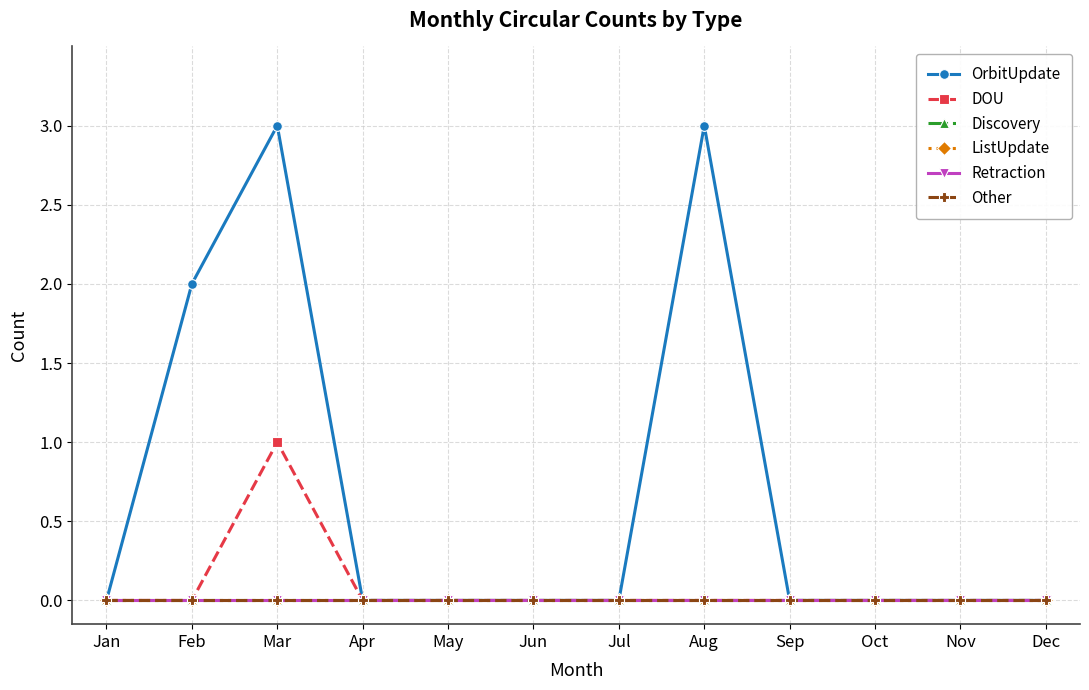

How many lines are shown in the chart?

6